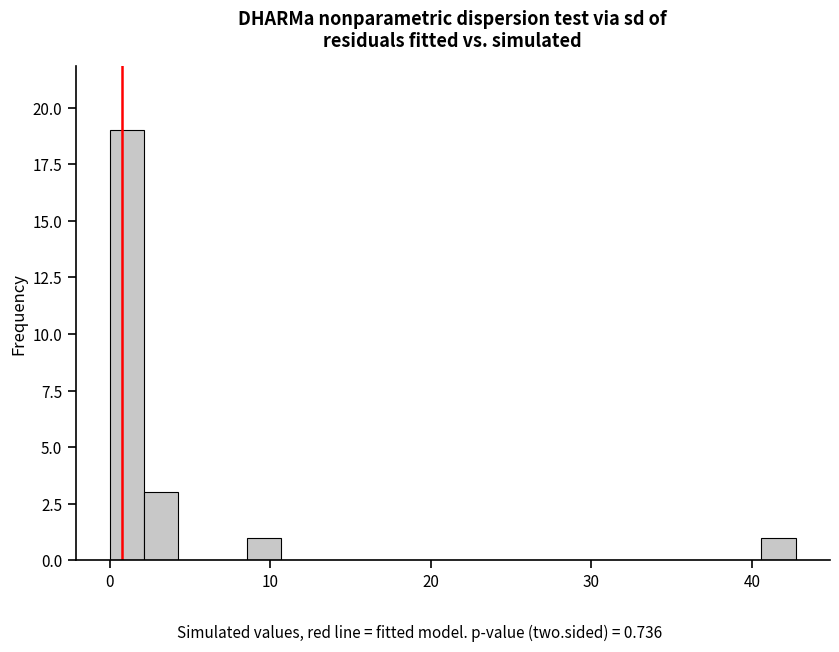

Around what value on the x-axis is the tallest bar? Give the approximate position of its centre, as read against the axis.

1